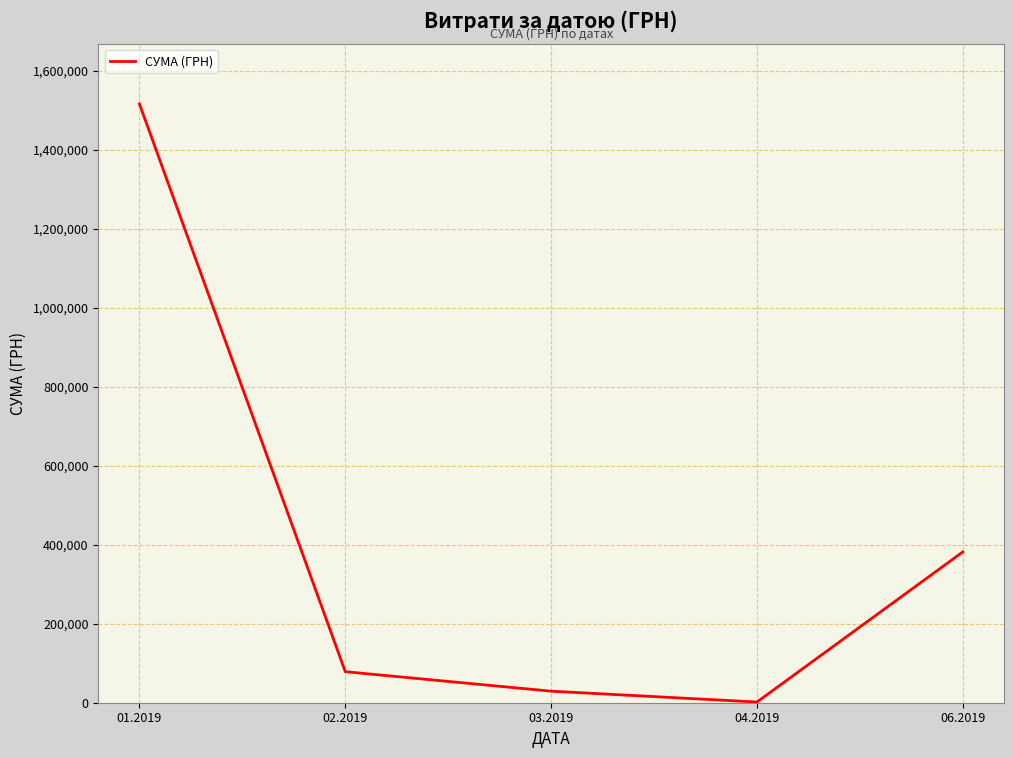

True or false: there are more than 2 points higher than both neighbors.

False